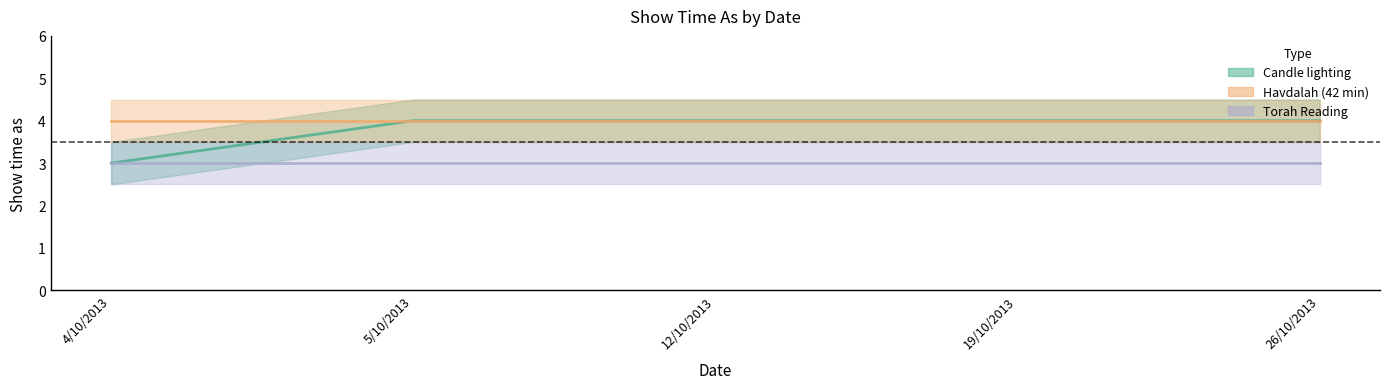

True or false: Torah Reading has more than 0 interior local peaks.

False